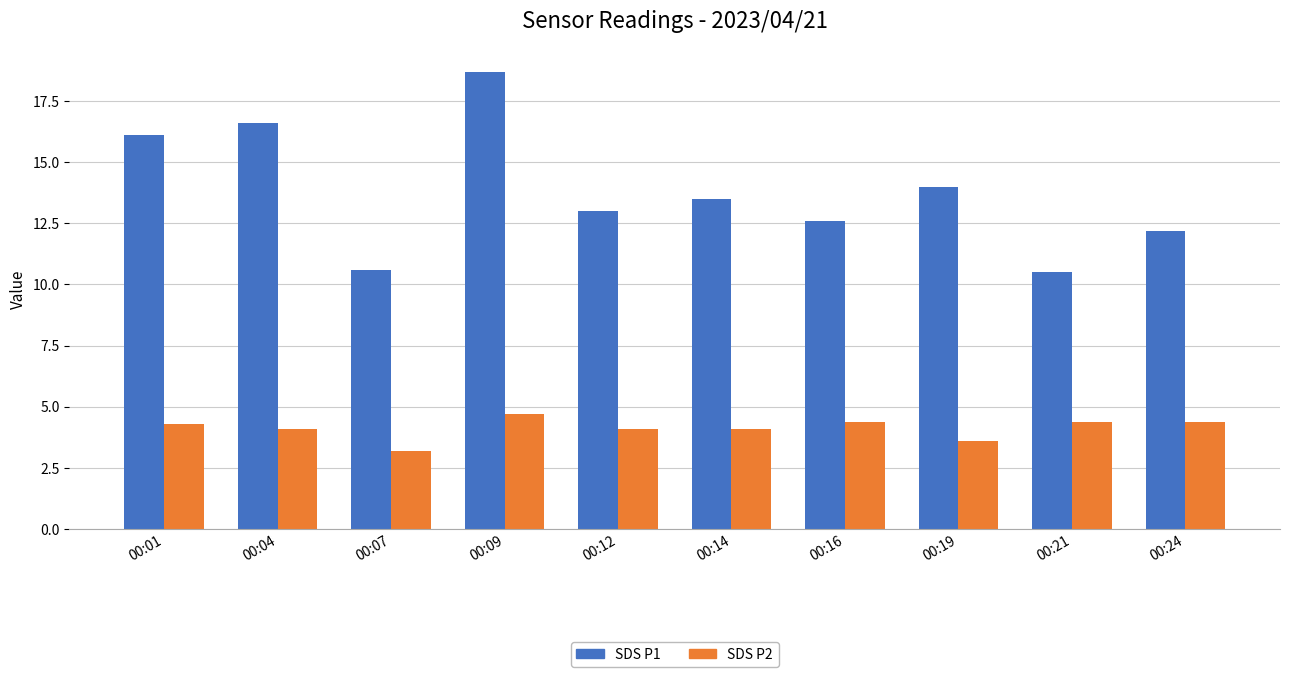

Reading right to left, what are all the values shown in this chart?

SDS P1: 12.2	10.5	14.0	12.6	13.5	13.0	18.7	10.6	16.6	16.1
SDS P2: 4.4	4.4	3.6	4.4	4.1	4.1	4.7	3.2	4.1	4.3